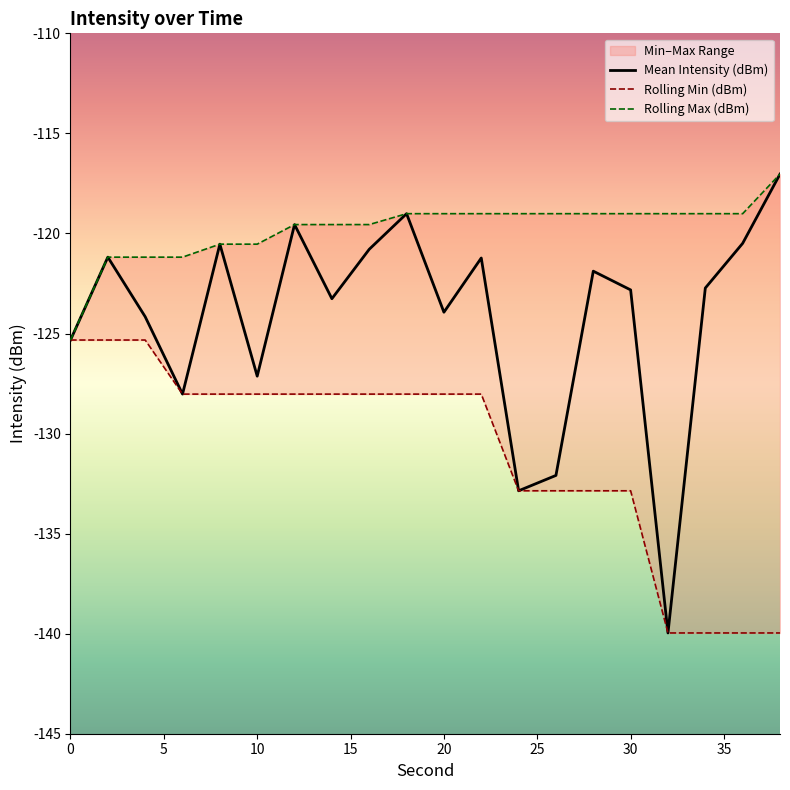

Which has a higher value, 20 or 38?

38